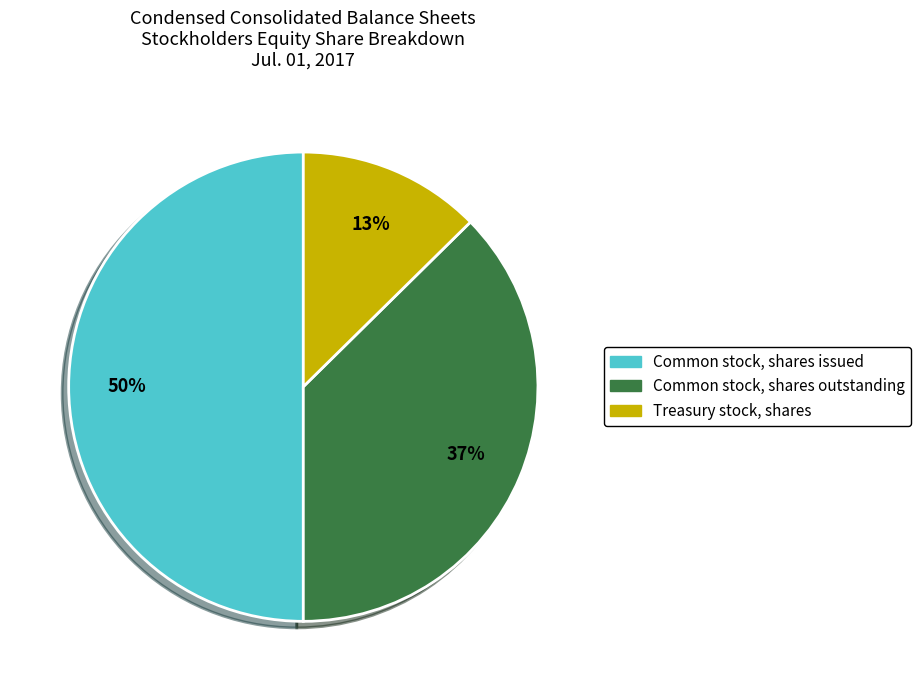

Combined, do Common stock, shares issued and Treasury stock, shares account for over 50%?

Yes